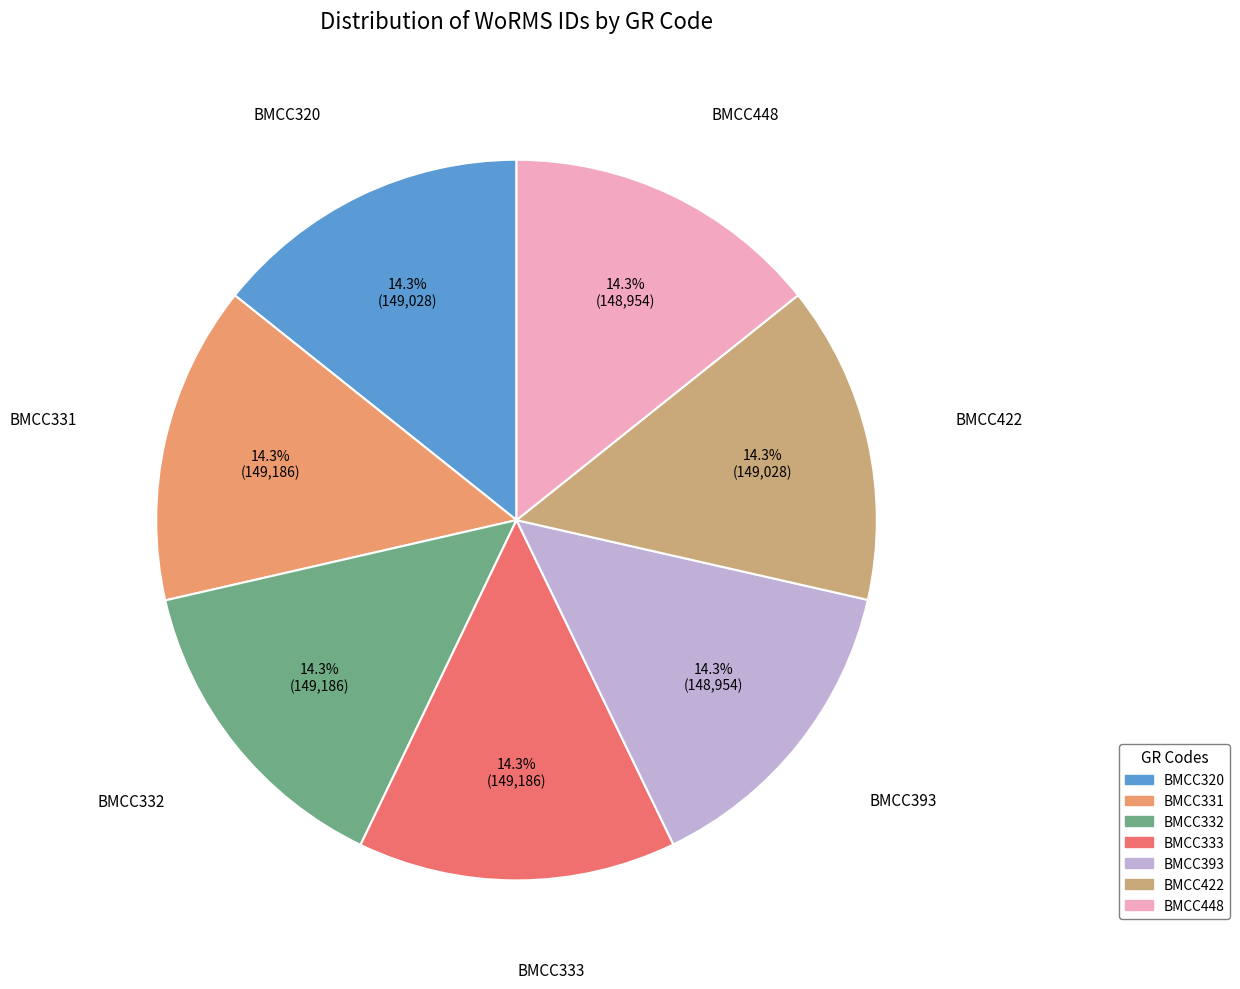

Count the number of slices in the pie.

7